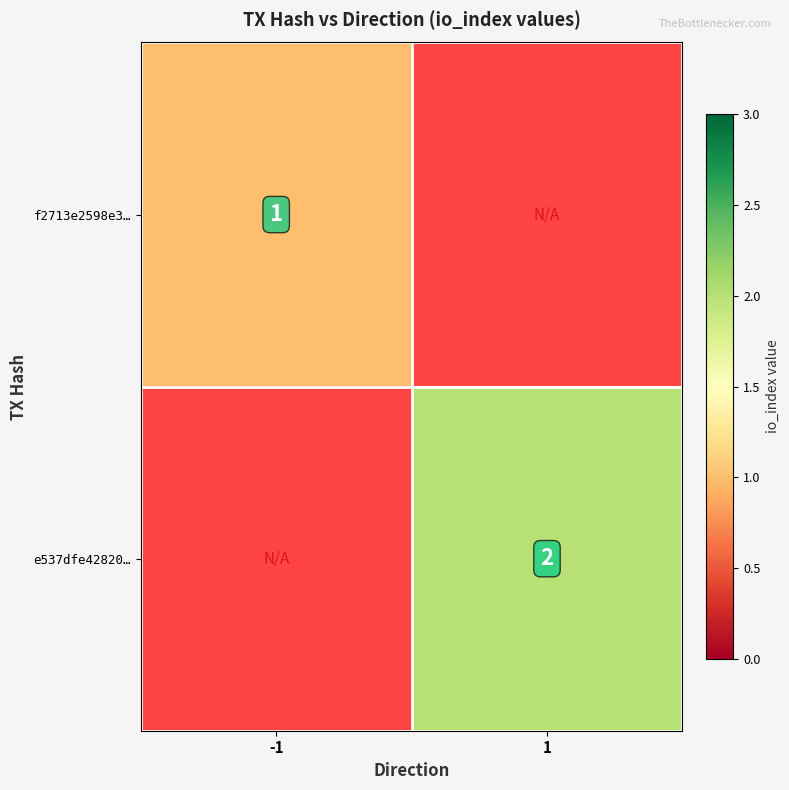

How many data points does each series have?

2